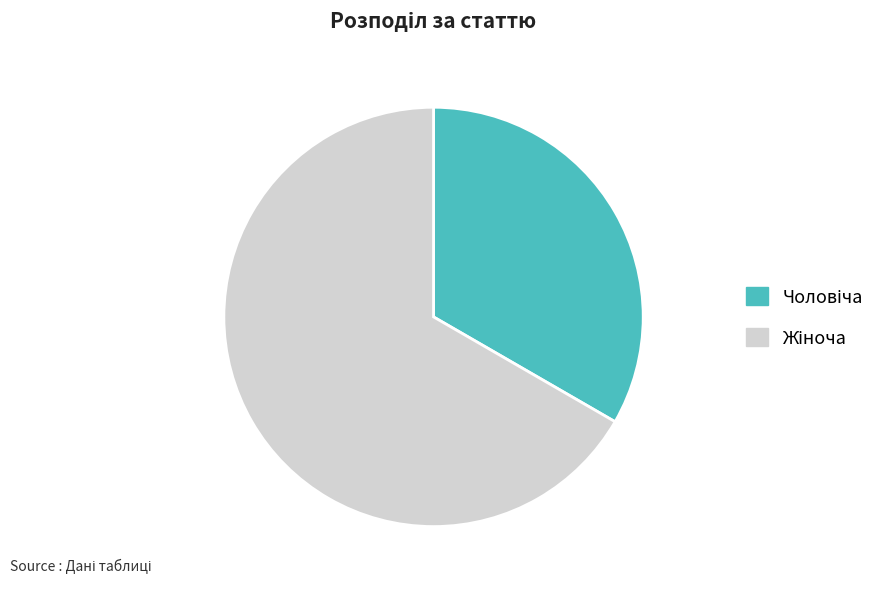

Is there a majority slice in this chart?

Yes